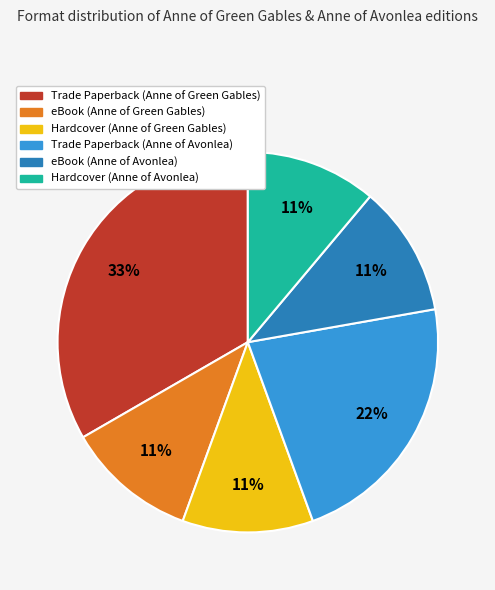

The Trade Paperback (Anne of Avonlea) slice represents 30% of the pie. True or false?

False